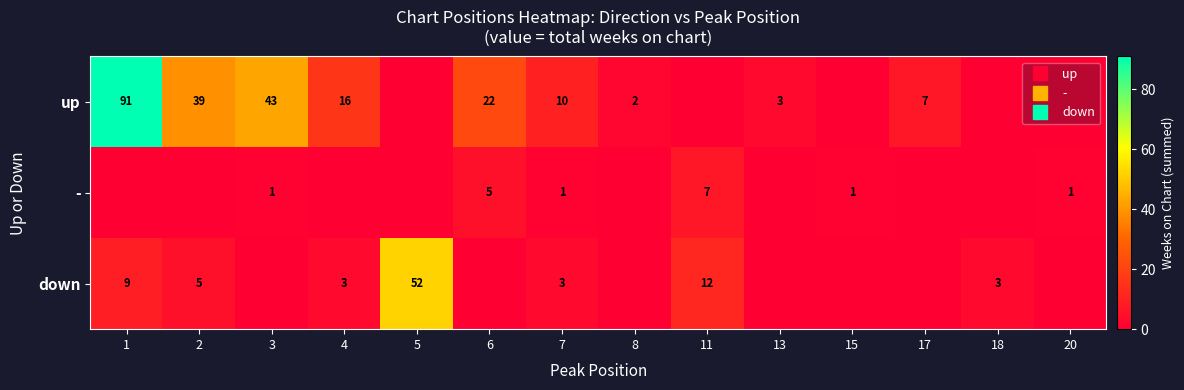

Where is - nearest to the value 3?

3